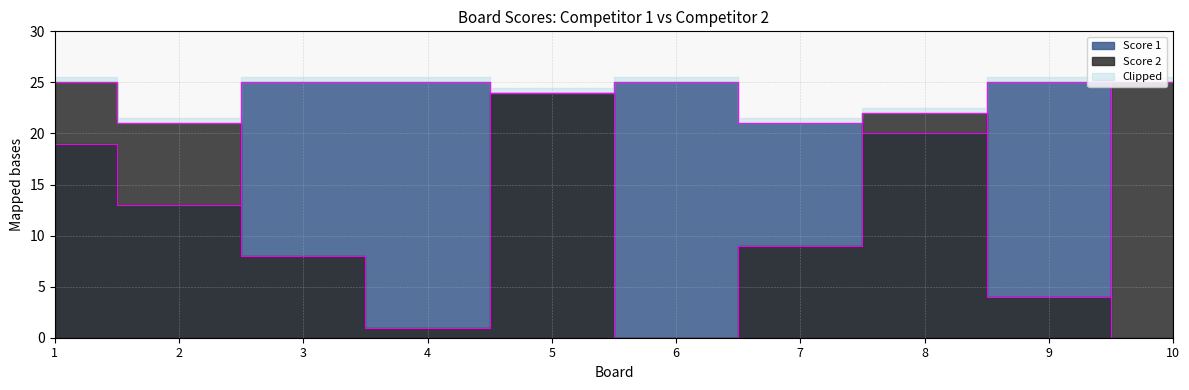

How many interior local valleys does the Score 2 series have?

3